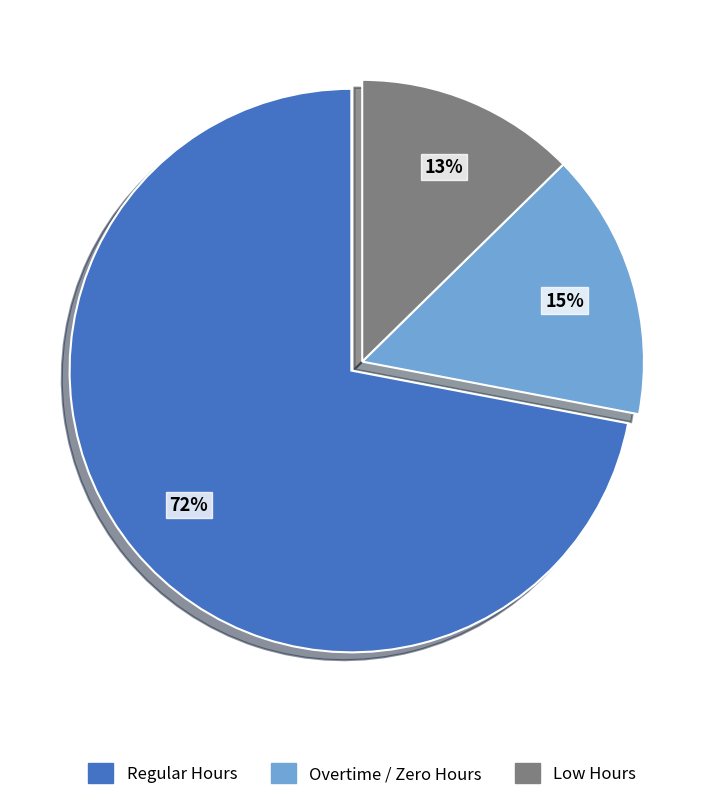

Is there any slice that represents more than half of the pie?

Yes